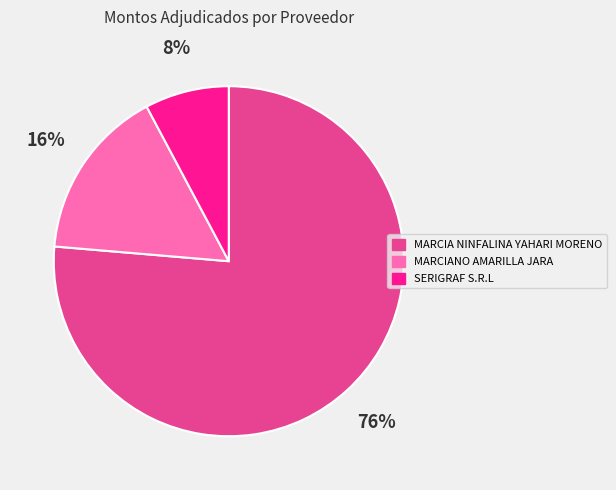

Does SERIGRAF S.R.L account for over 50% of the chart?

No